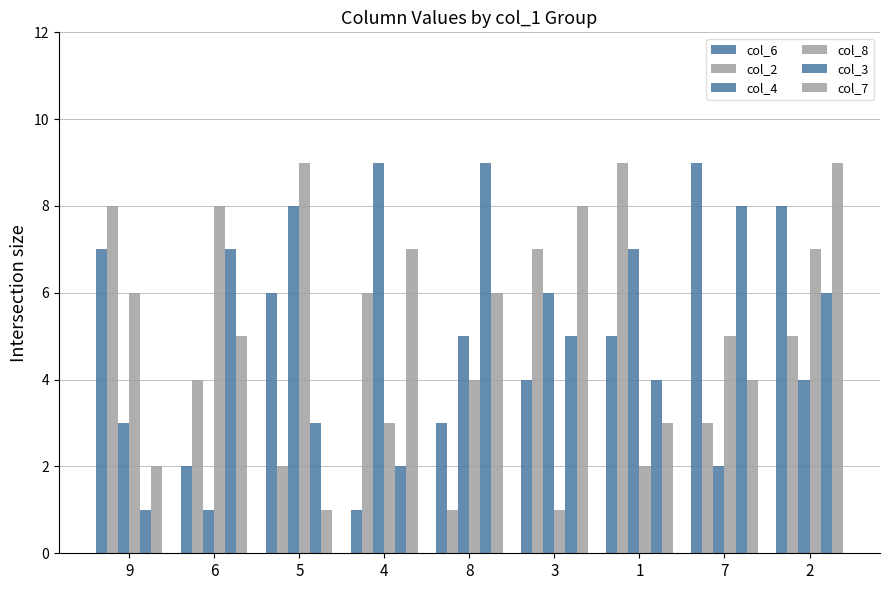

Reading left to right, extract all data points from this chart.

col_6: 7	2	6	1	3	4	5	9	8
col_2: 8	4	2	6	1	7	9	3	5
col_4: 3	1	8	9	5	6	7	2	4
col_8: 6	8	9	3	4	1	2	5	7
col_3: 1	7	3	2	9	5	4	8	6
col_7: 2	5	1	7	6	8	3	4	9